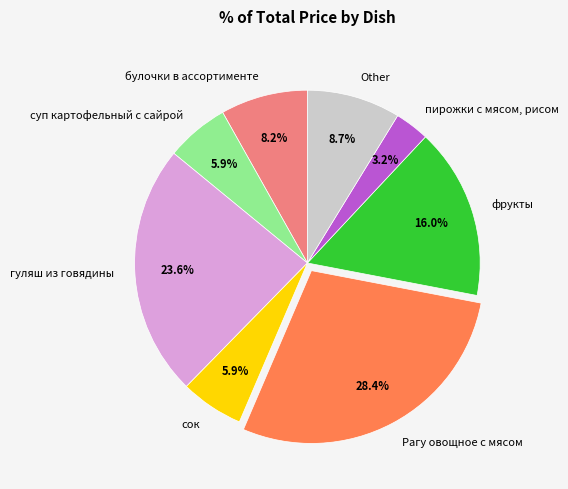

To the nearest percent, what is the difference between the largest and smallest slice percentages?

25%